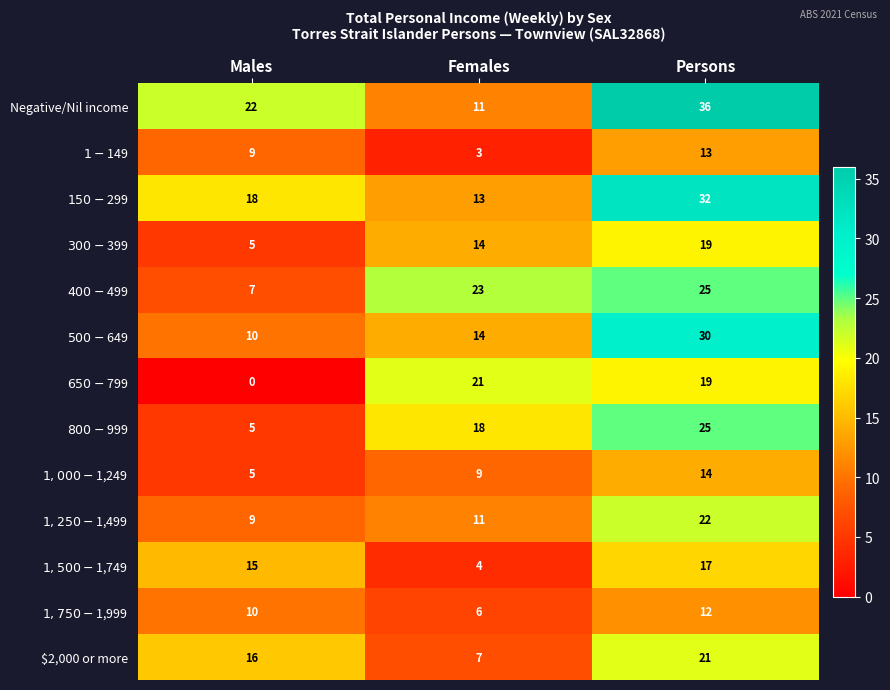

What is the sum of all $2,000 or more values?

44